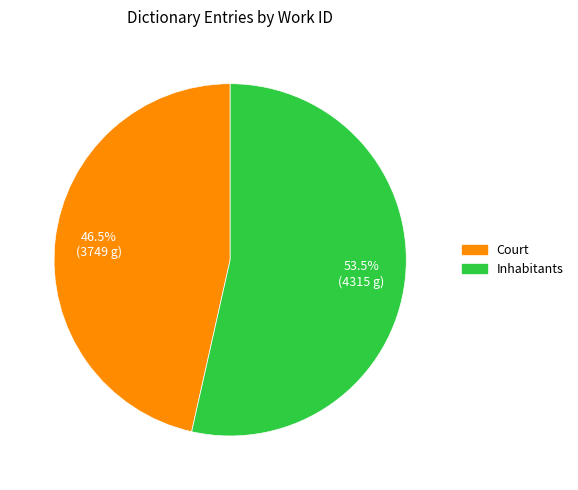

To the nearest percent, what is the combined percentage of Court and Inhabitants?

100%